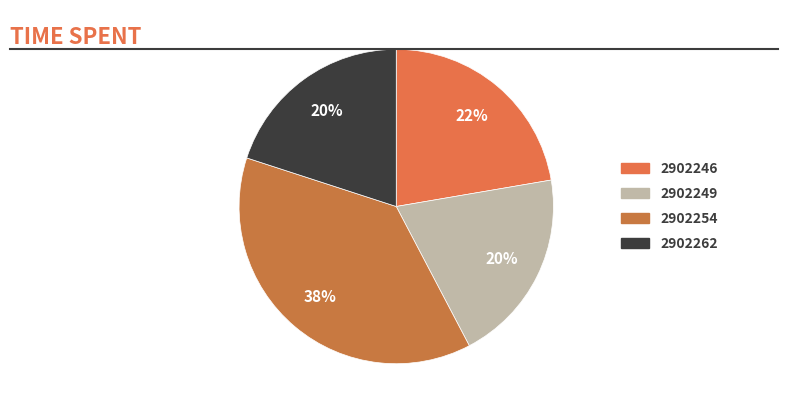

Which has a higher value, 2902249 or 2902254?

2902254